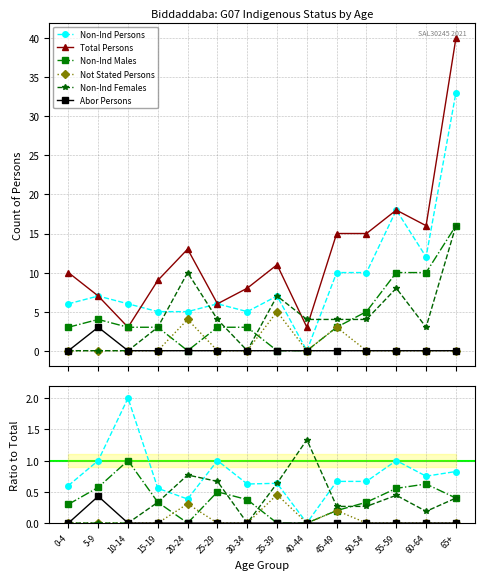

Which series has the largest range (max minus min)?

Total Persons